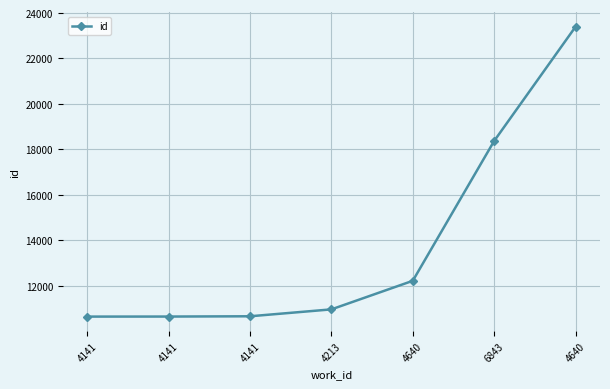

How many lines are shown in the chart?

1